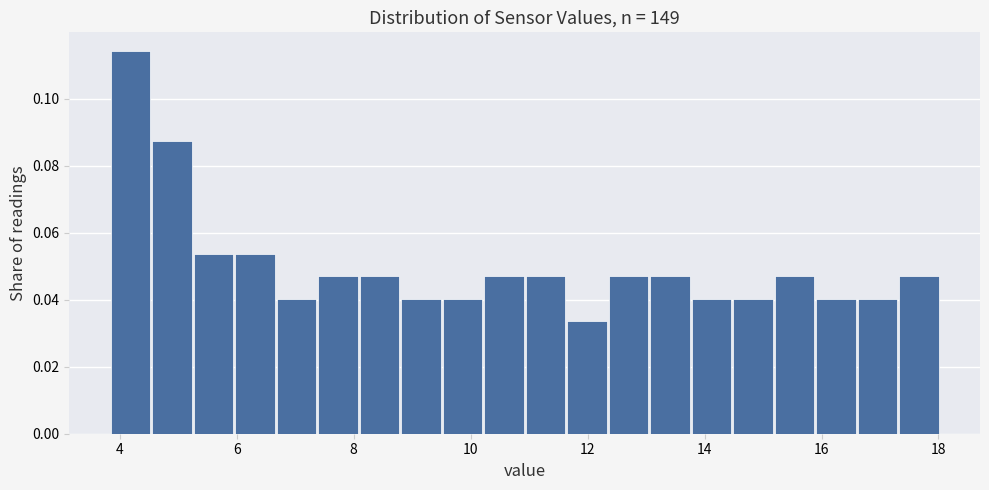

Read against the x-axis, roughly where is the centre of the tallest bar?

4.2